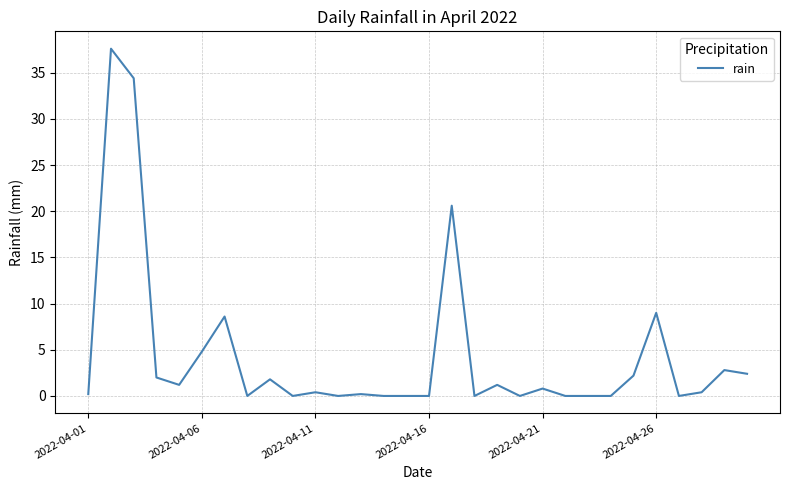

What is the difference between the maximum and minimum values?

37.6